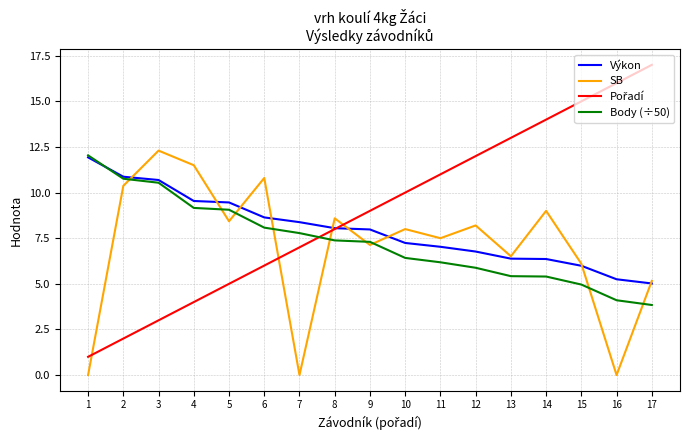

Is this an area chart (filled region under the line)?

No